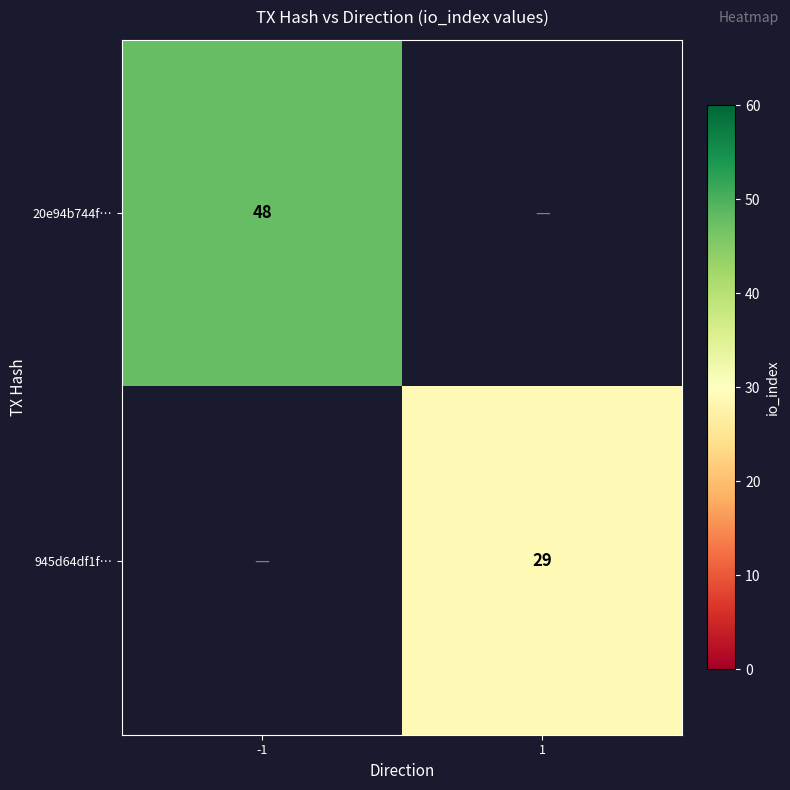

The 20e94b744f… series shows 75 at -1. True or false?

False